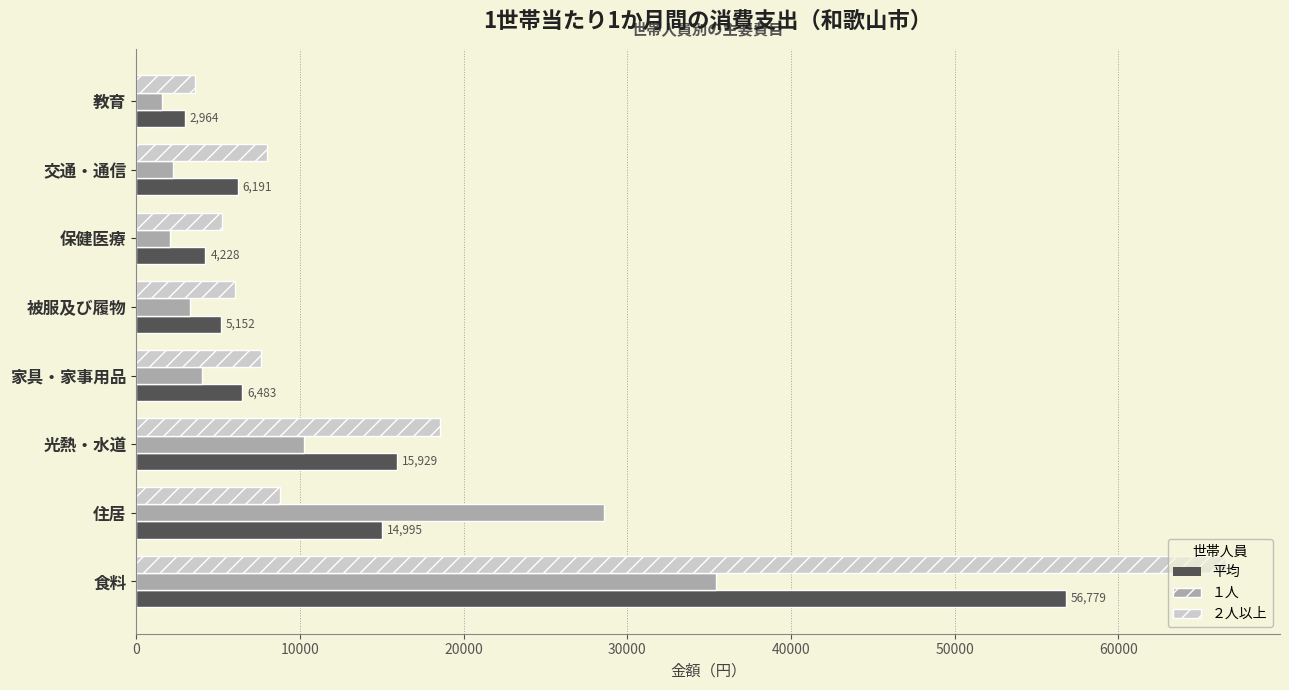

Is it true that ２人以上 equals 7600 at 家具・家事用品?

True